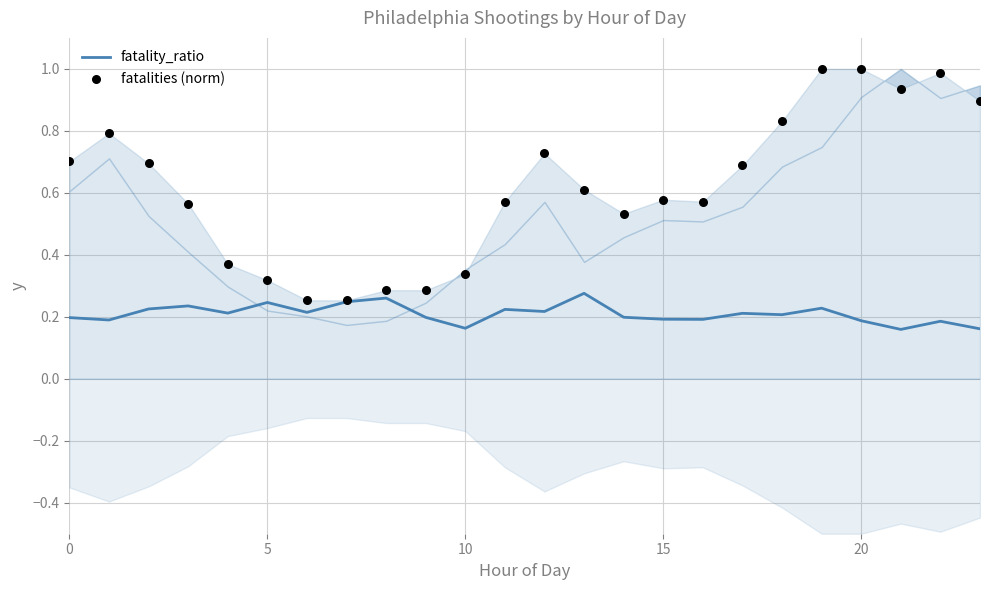

What are all the series names shown in the legend?

fatality_ratio, fatalities (norm)